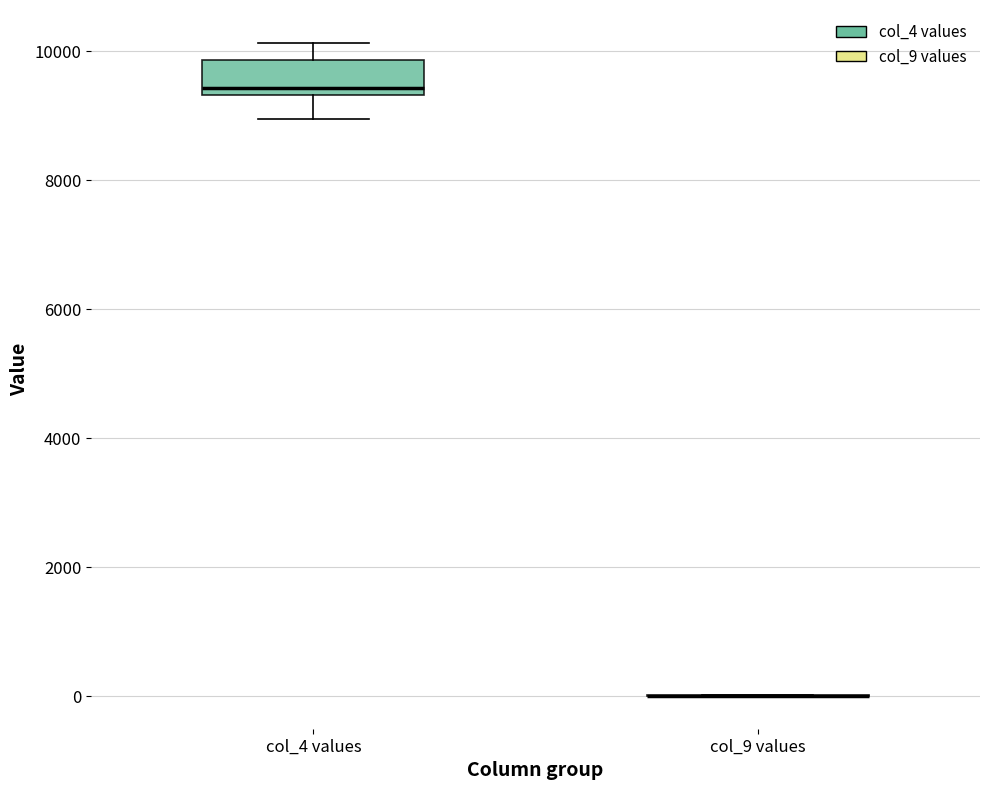

Where is the upper edge of the box for col_4 values on the y-axis? The values are not printed on the chart, so give them approximately, as read against the axis.

9800